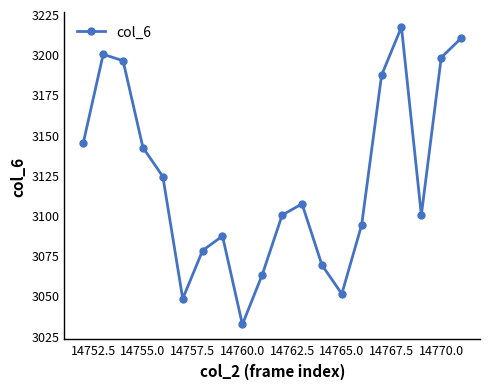

Does the chart display data point markers on the line(s)?

Yes